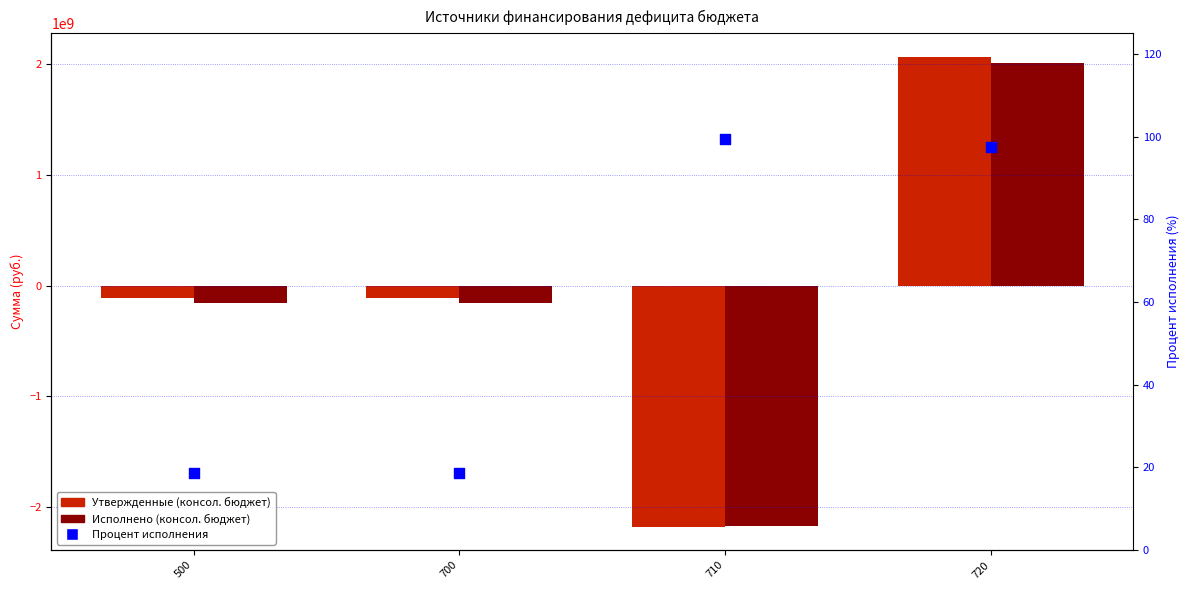

Which series has the largest total across all categories?

Процент исполнения